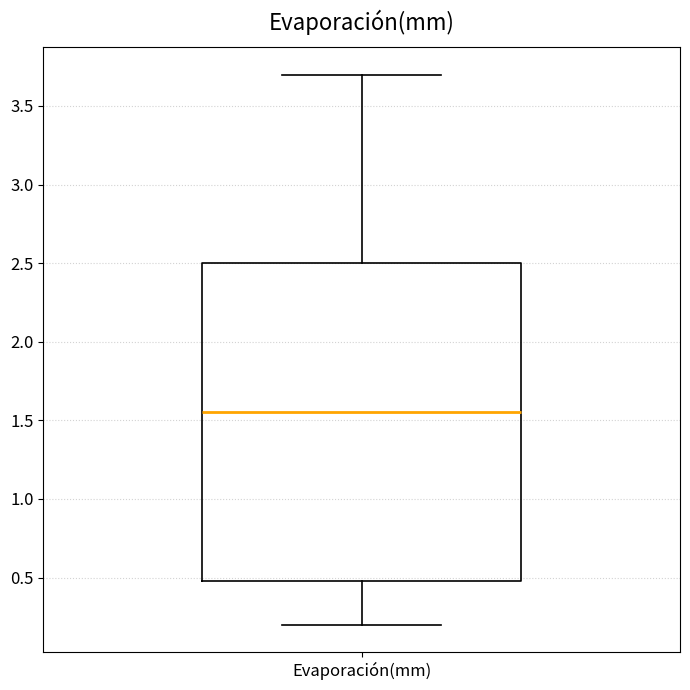

Read this box plot against the y-axis: the position of the median line, the range covered by the box, and the ends of both whiskers. The values are not printed on the chart, so give them approximately, as read against the axis.

median 1.55, box 0.50 to 2.50, whiskers 0.20 to 3.70